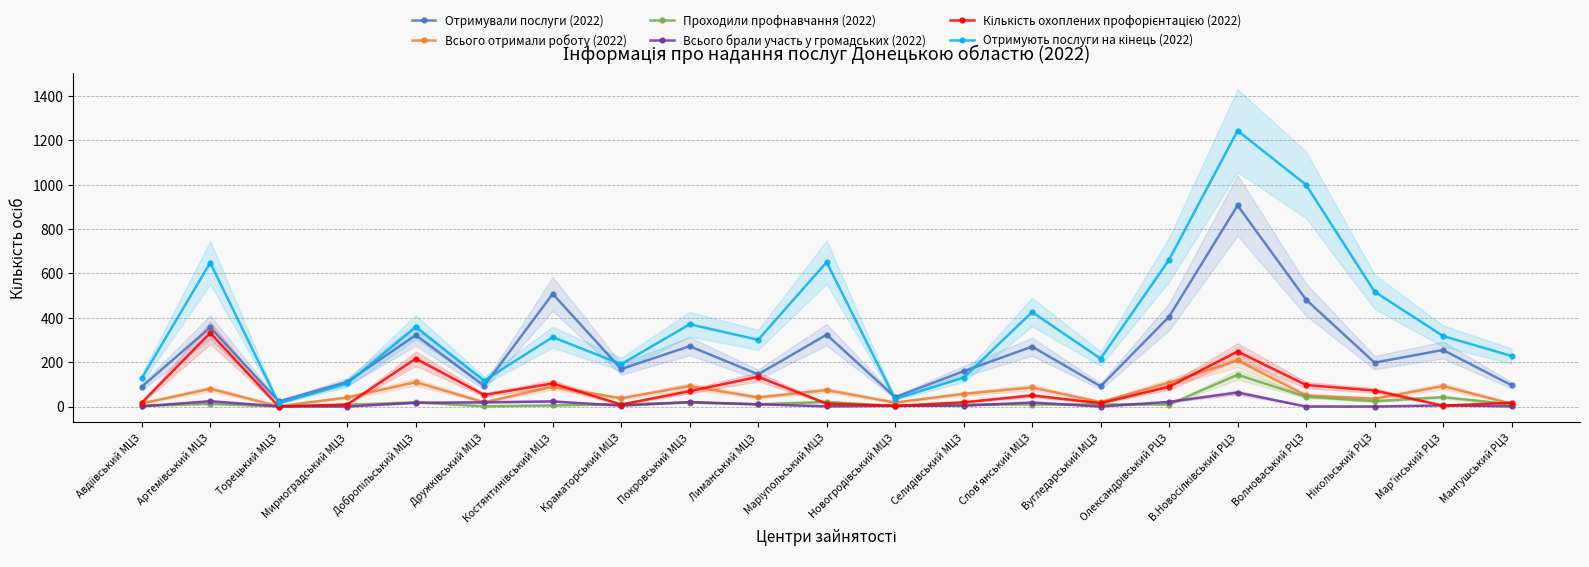

What are all the series names shown in the legend?

Отримували послуги (2022), Всього отримали роботу (2022), Проходили профнавчання (2022), Всього брали участь у громадських (2022), Кількість охоплених профорієнтацією (2022), Отримують послуги на кінець (2022)